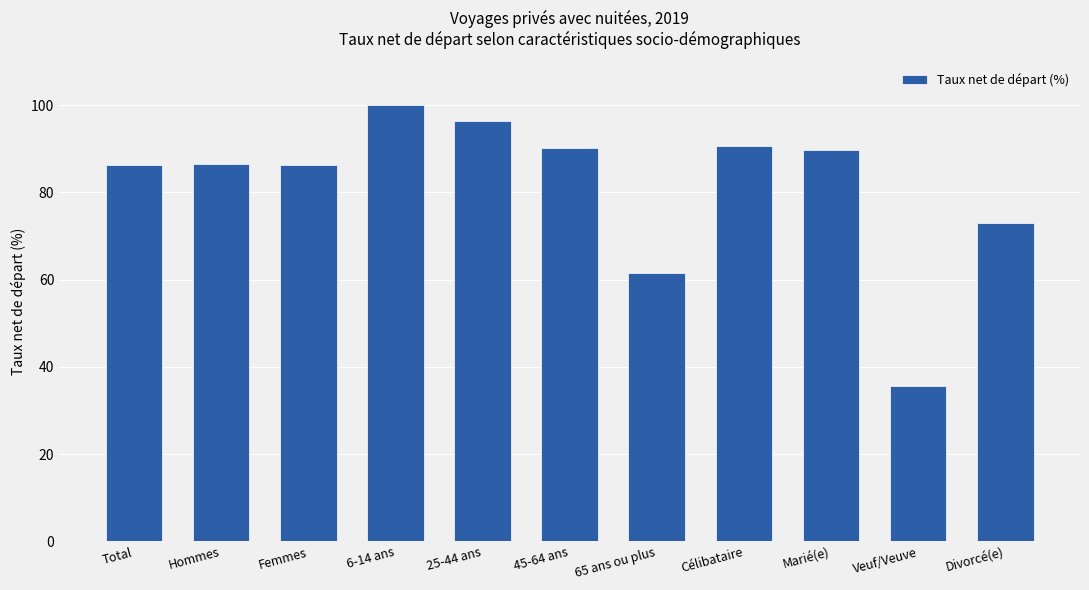

What is the value of the 9th bar from the left?

89.7